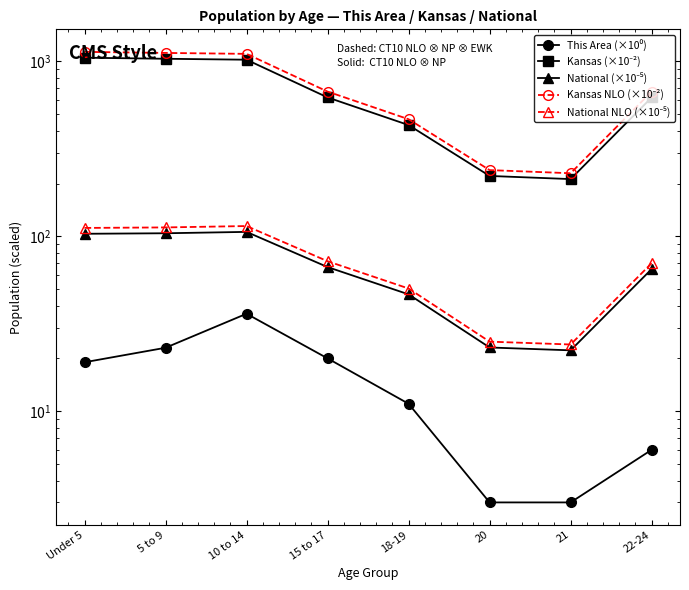

At how many categories does at least one series exceed 289?

6